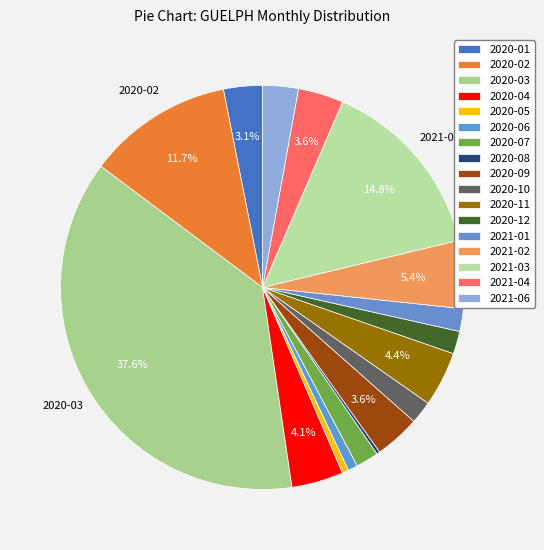

Combined, do 2020-03 and 2020-11 account for over 50%?

No